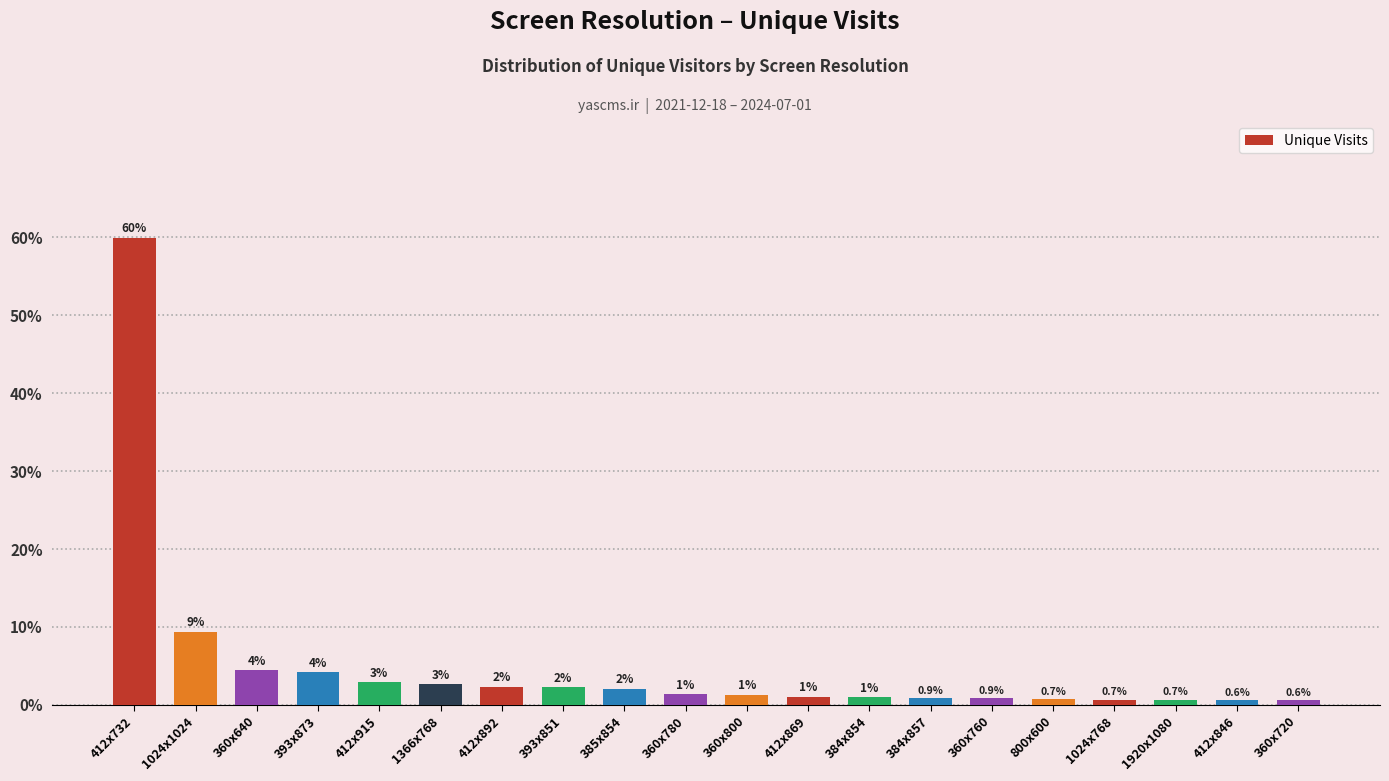

What is the change in value from 1366x768 to 412x846?

-2.0